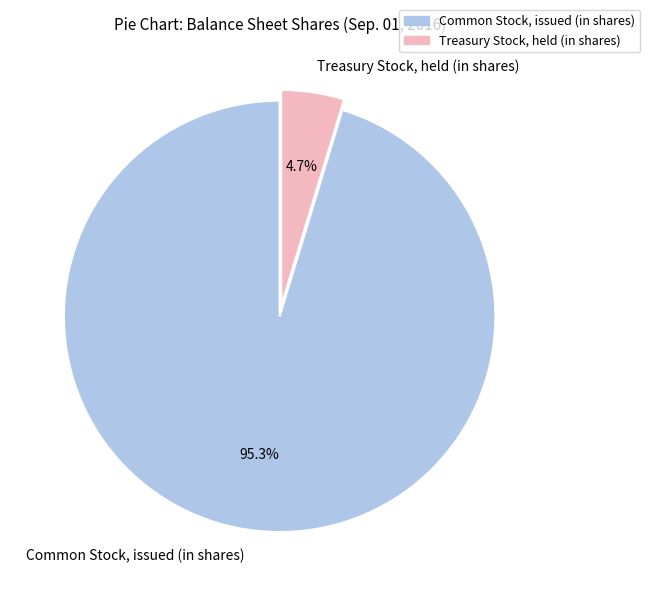

What is the total percentage of Common Stock, issued (in shares) and Treasury Stock, held (in shares)?

100.0%